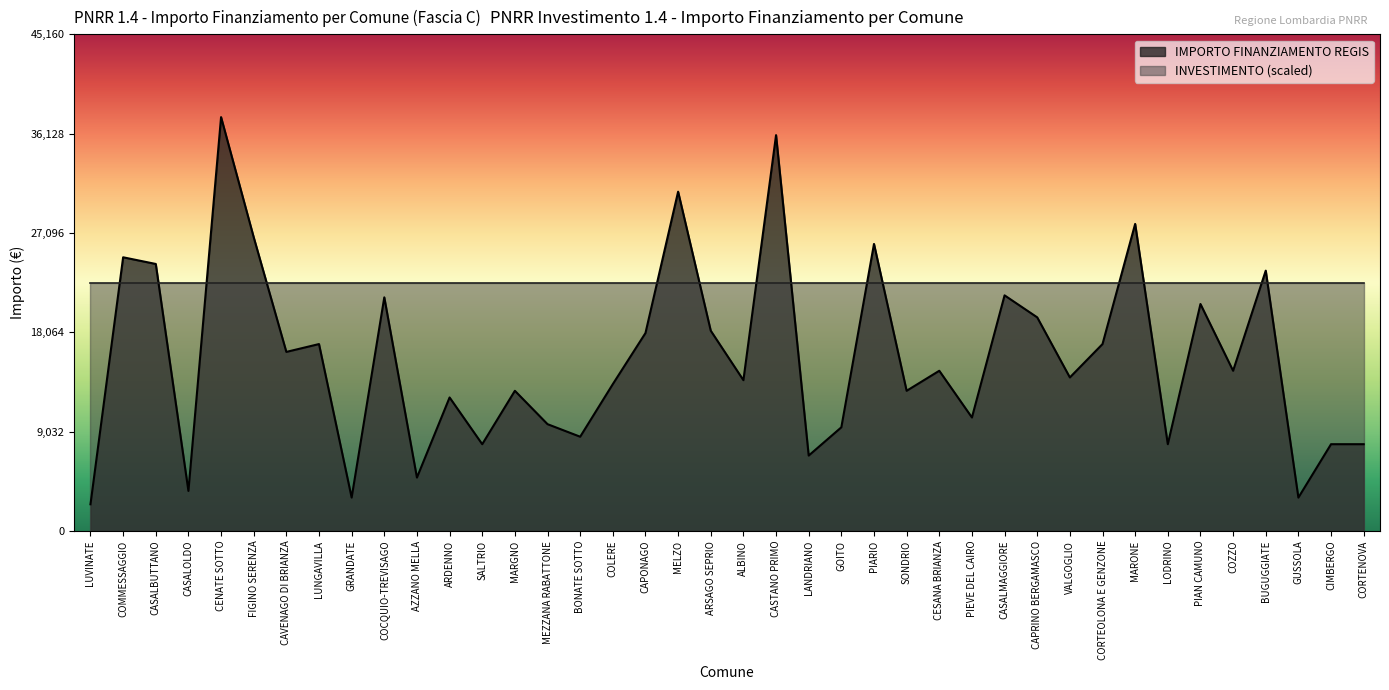

What is the ratio of the value at CAPONAGO to the value at BONATE SOTTO?

2.1